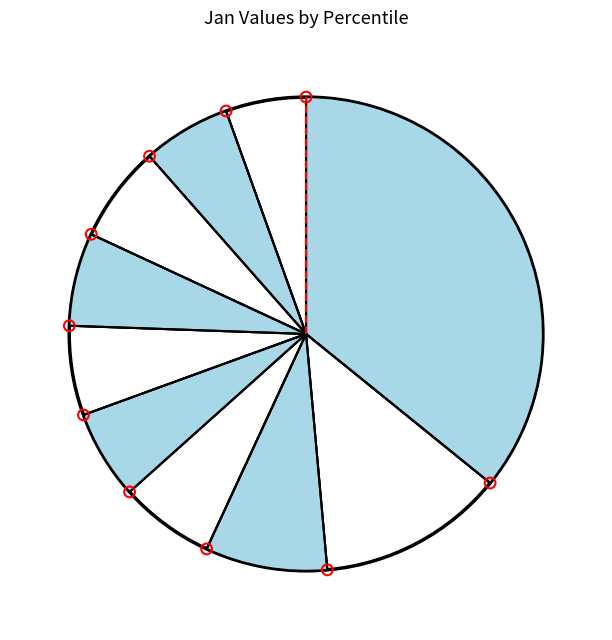

To the nearest percent, what percentage of the pie is pct45?

6%